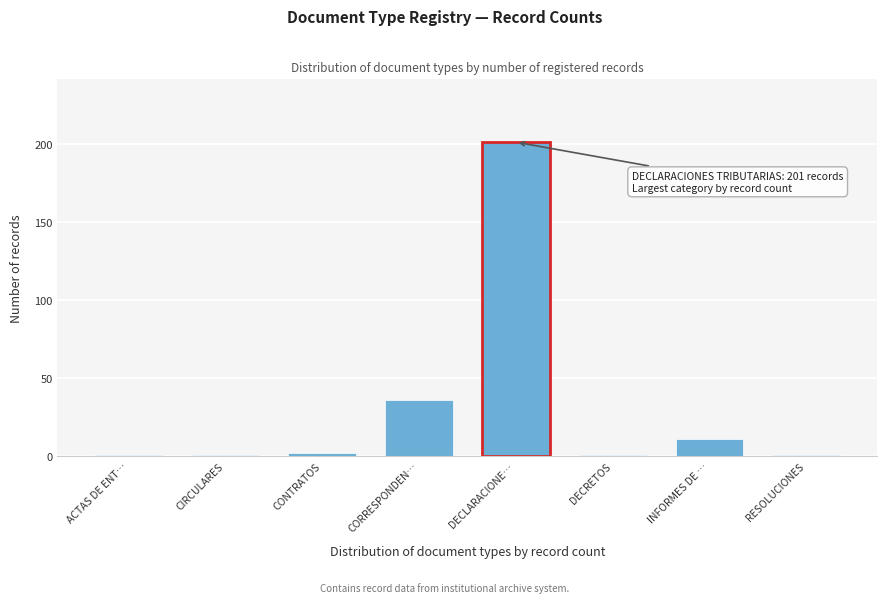

Reading left to right, transcribe all the data shown in this chart.

1	1	2	36	201	1	11	1